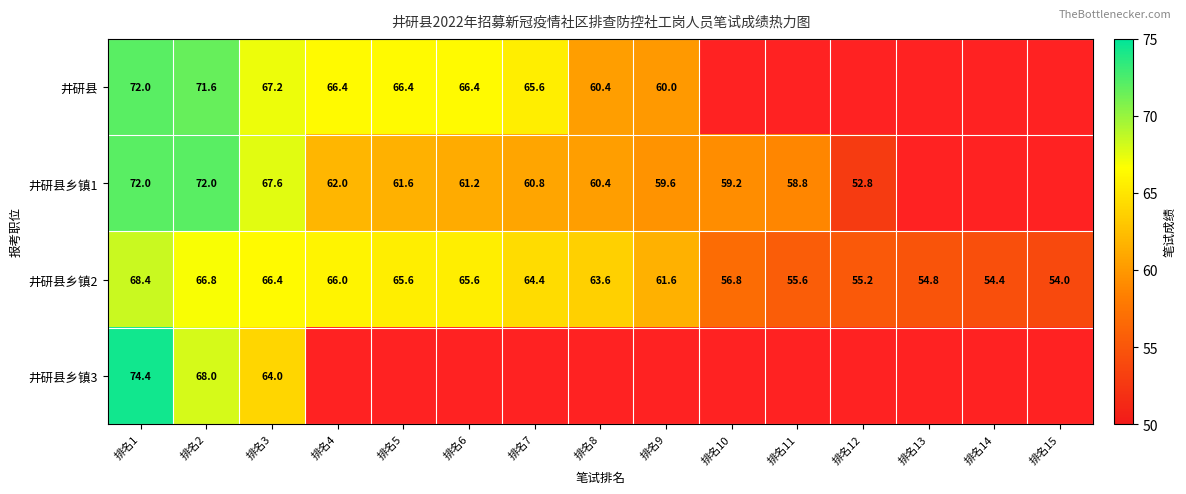

The 井研县乡镇2 series shows 54.8 at 排名13. True or false?

True